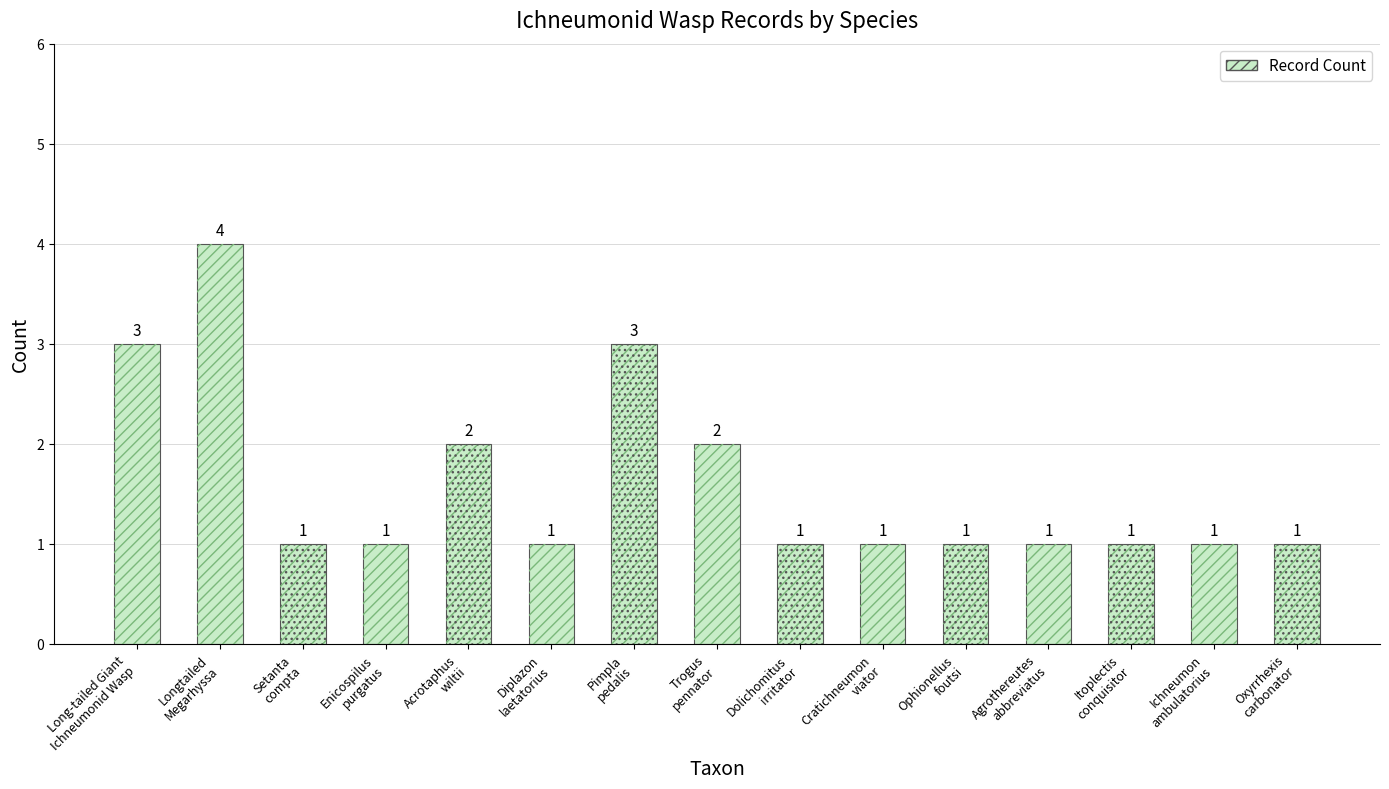

What is the sum of the values at Trogus
pennator and Ichneumon
ambulatorius?

3